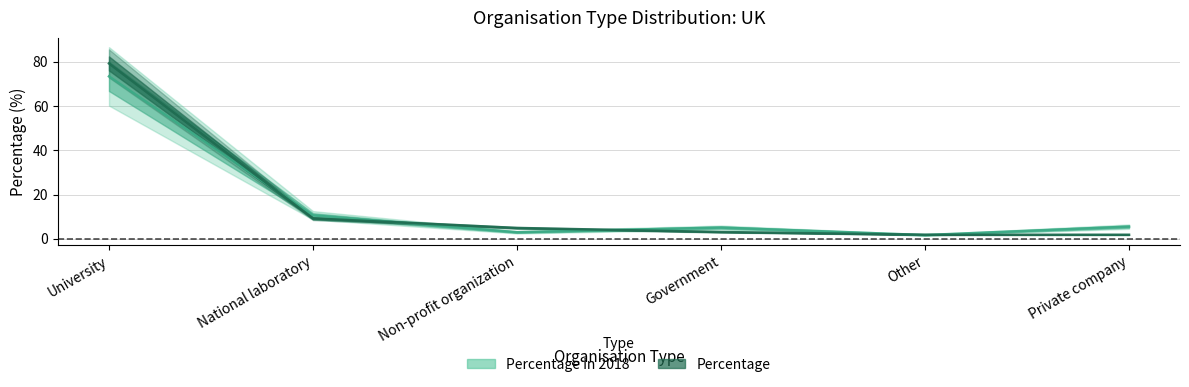

What is the label of the 5th point from the right?

National laboratory